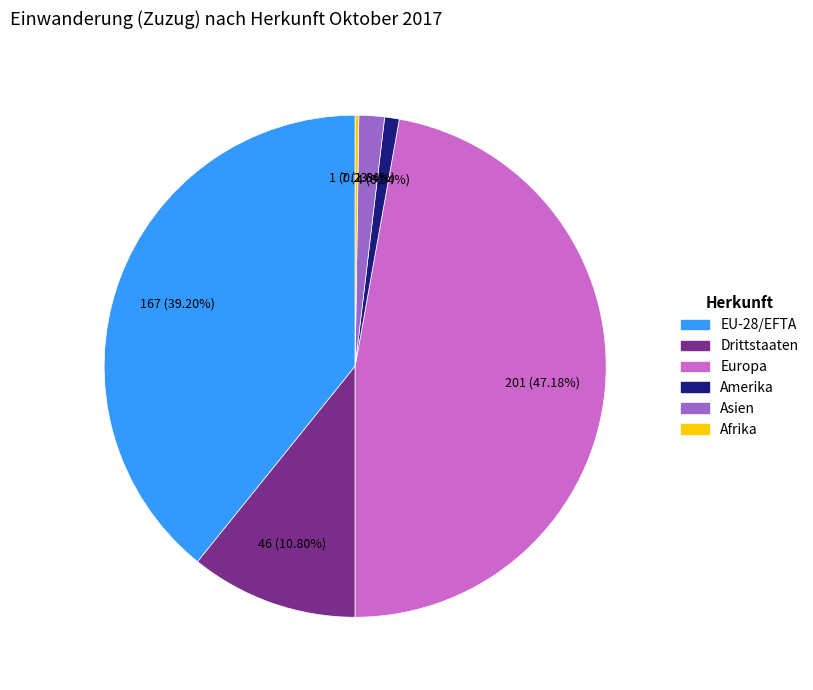

Is there any slice that represents more than half of the pie?

No